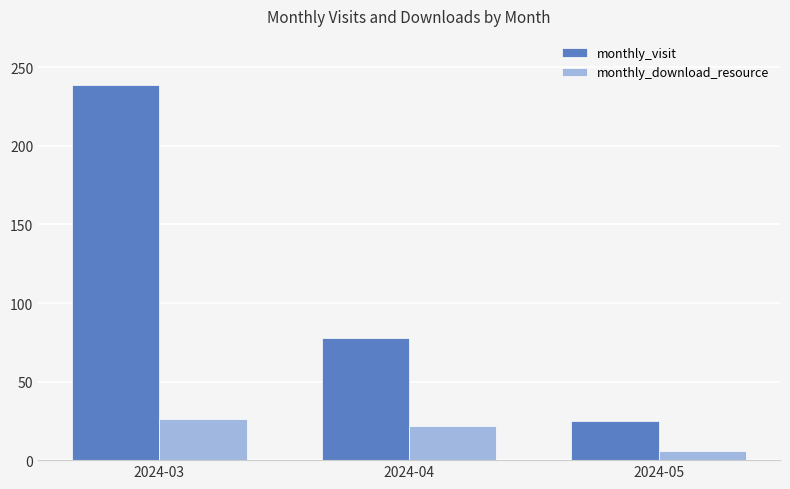

Which label corresponds to the smallest value in the chart?

2024-05